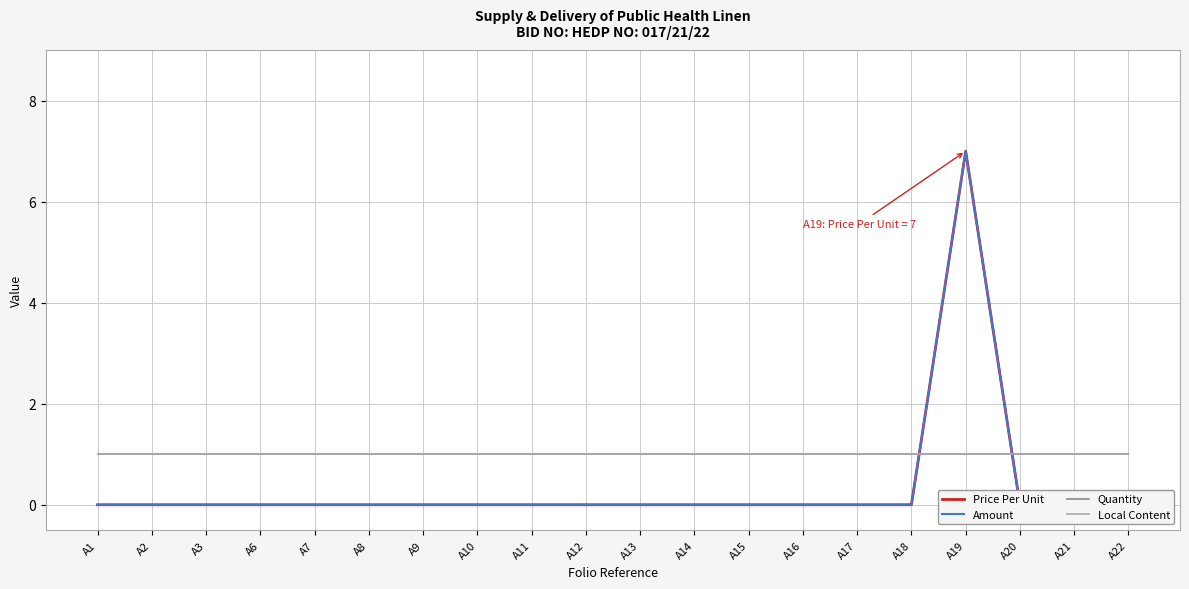

Rank the series at A12 from highest to lowest value.

Quantity, Local Content, Price Per Unit, Amount